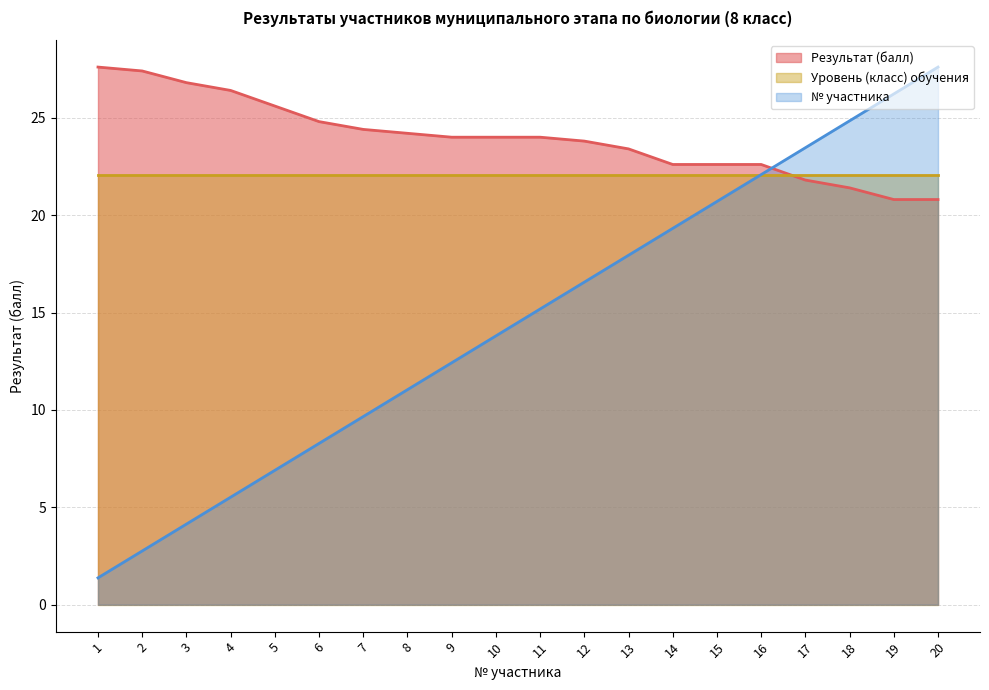

Between 2 and 7, which is larger?

2